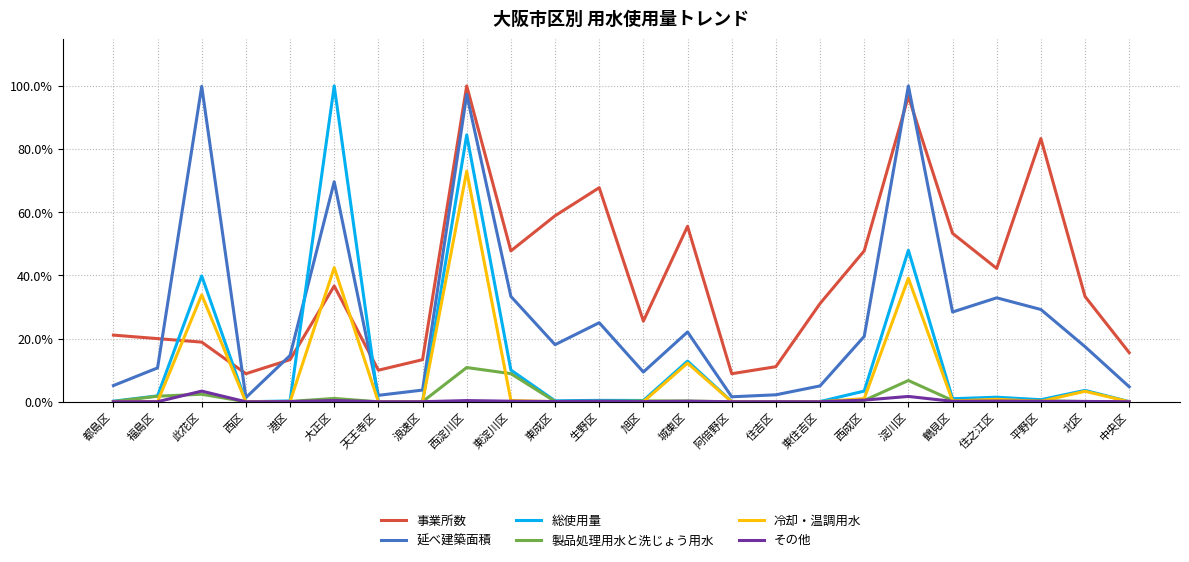

True or false: 総使用量 and 製品処理用水と洗じょう用水 intersect in this chart.

False